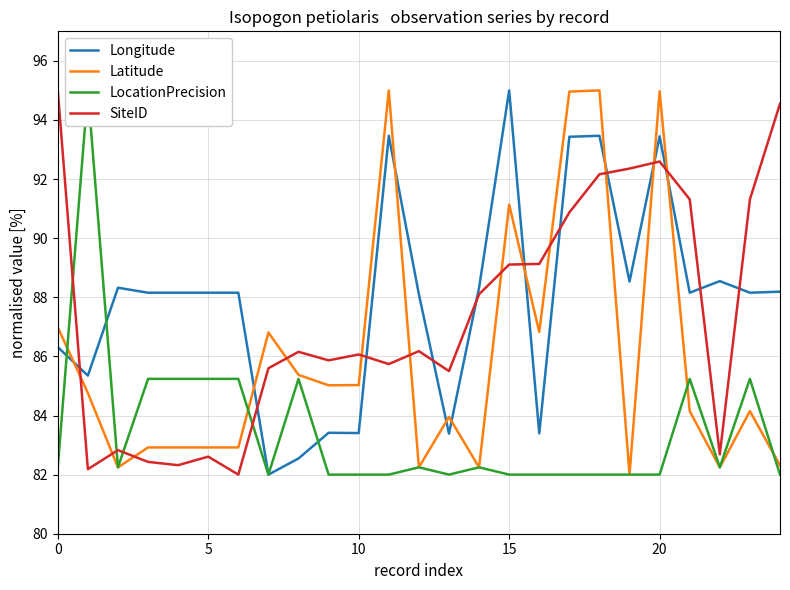

True or false: LocationPrecision has more than 2 points higher than both neighbors.

True